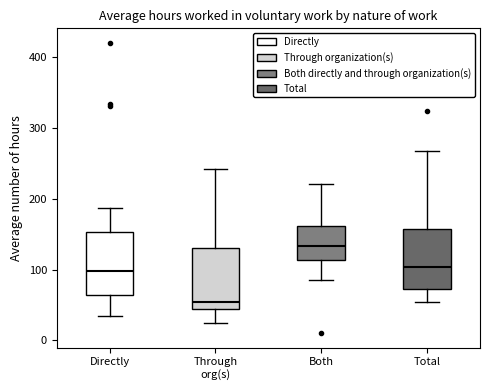

Where does the lower whisker of the box for Total end on the y-axis? The values are not printed on the chart, so give them approximately, as read against the axis.

50